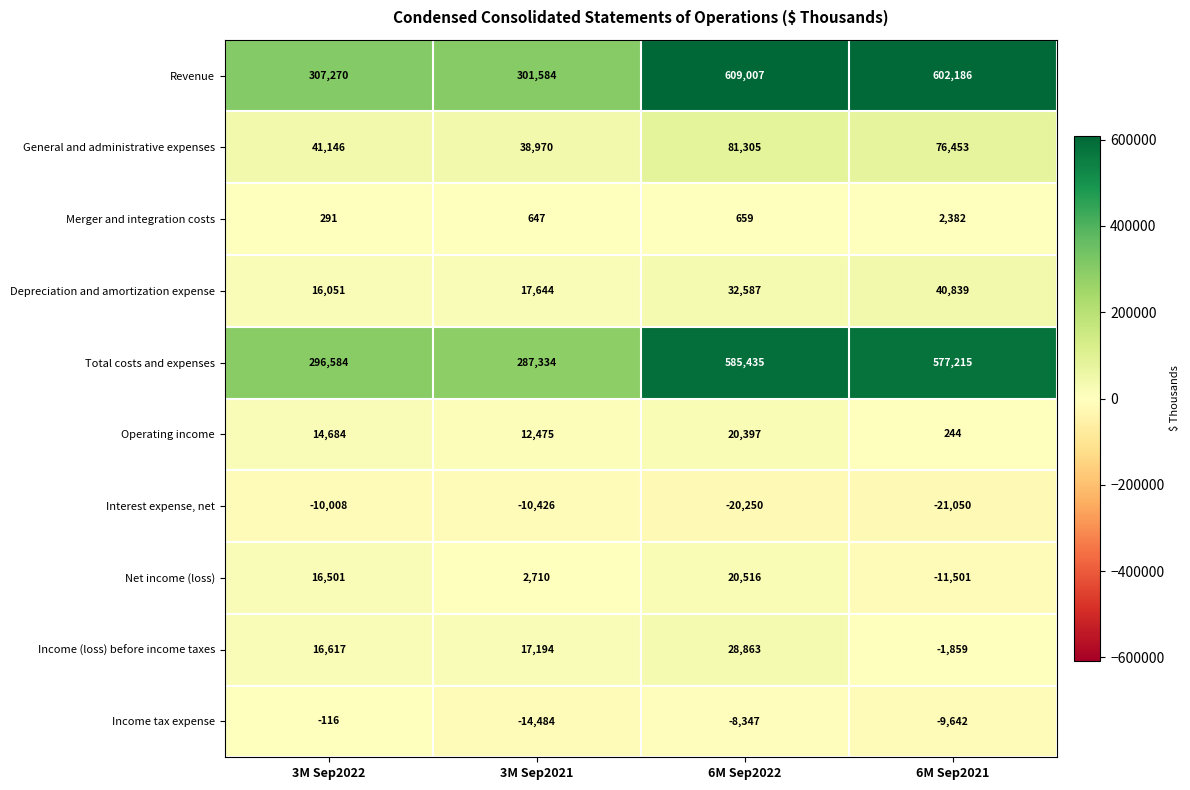

Rank the series at 3M Sep2022 from highest to lowest value.

Revenue, Total costs and expenses, General and administrative expenses, Income (loss) before income taxes, Net income (loss), Depreciation and amortization expense, Operating income, Merger and integration costs, Income tax expense, Interest expense, net